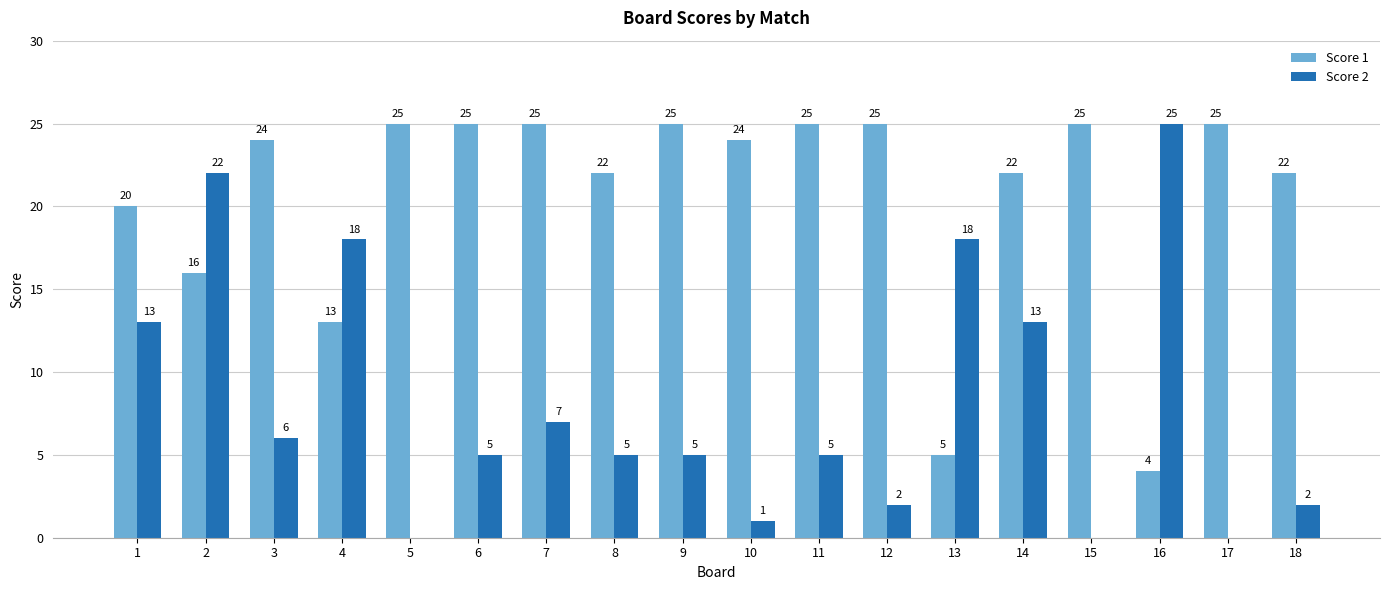

At which label does Score 2 reach its peak?

16